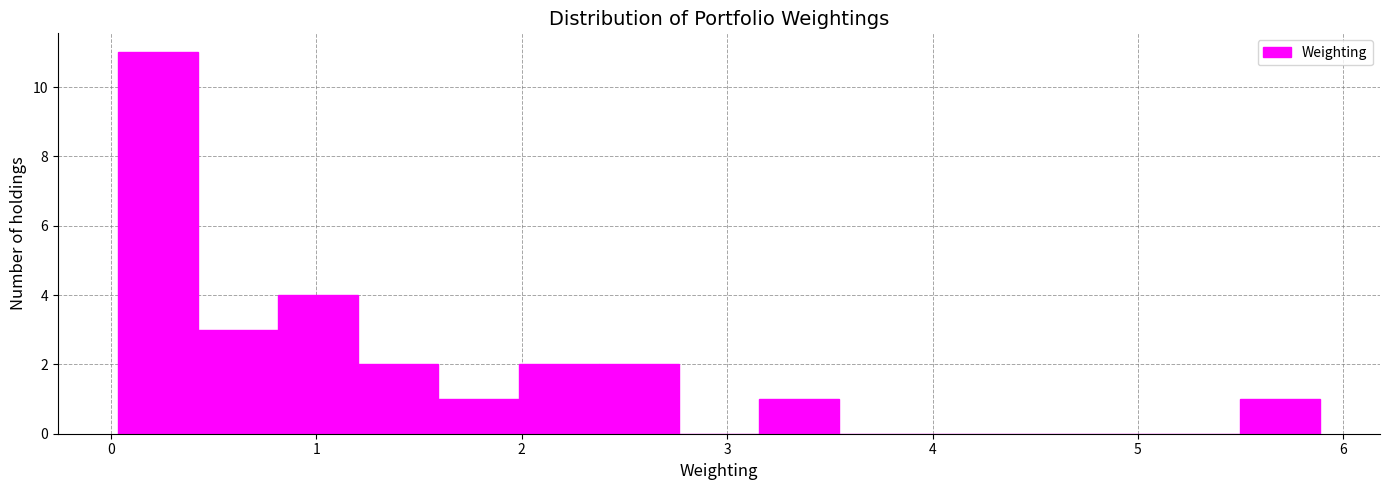

Read against the x-axis, roughly where is the centre of the tallest bar?

0.2